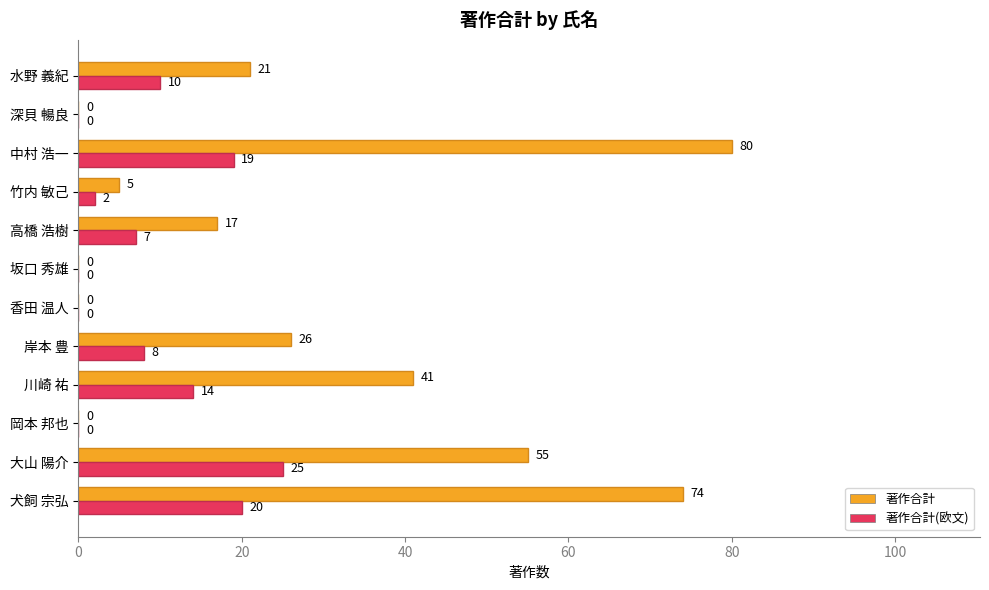

What is the maximum value for 著作合計?

80